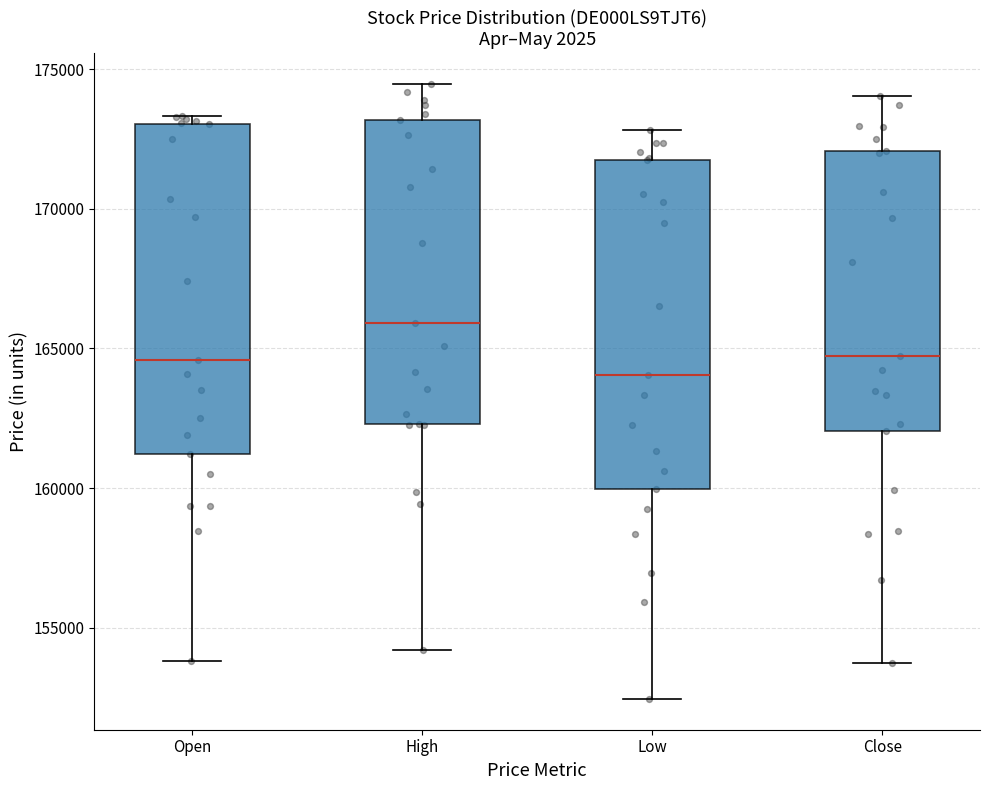

Where does the median line of the box for High sit on the y-axis? The values are not printed on the chart, so give them approximately, as read against the axis.

166000